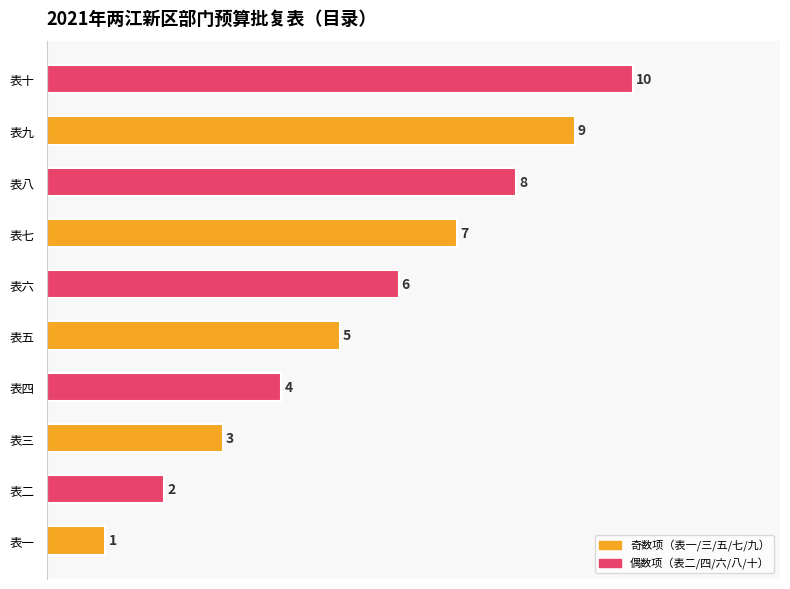

What is the sum of all values?

55